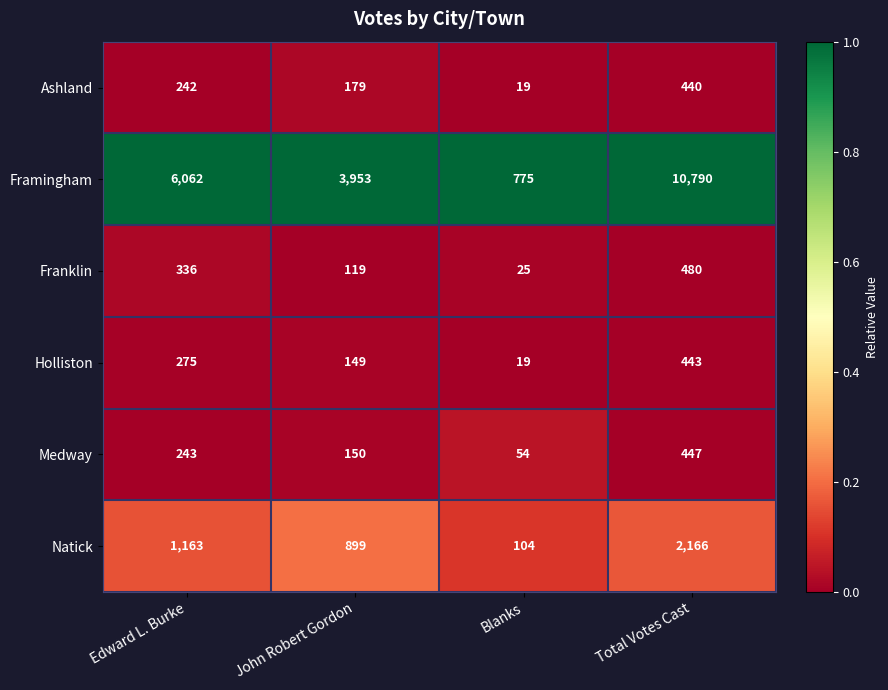

Between Edward L. Burke and Total Votes Cast, which series saw the biggest shift?

Framingham